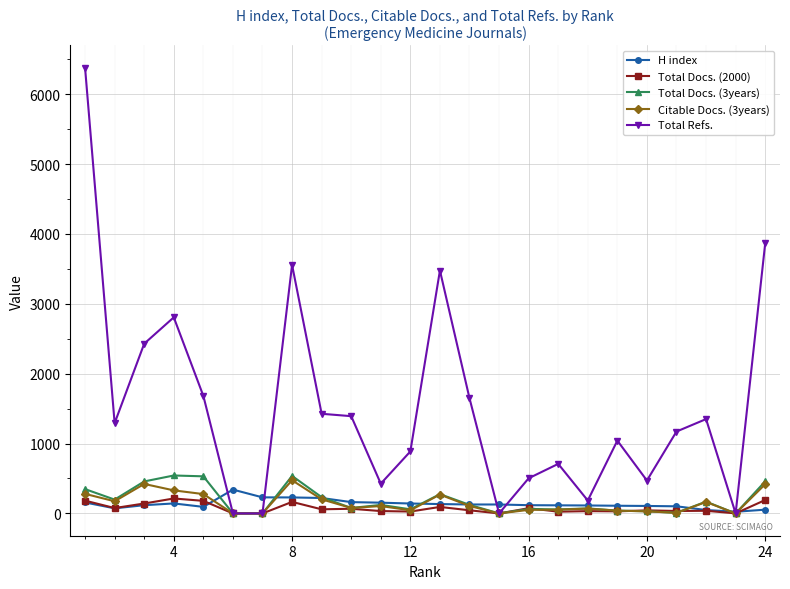

How many series are shown in this chart?

5